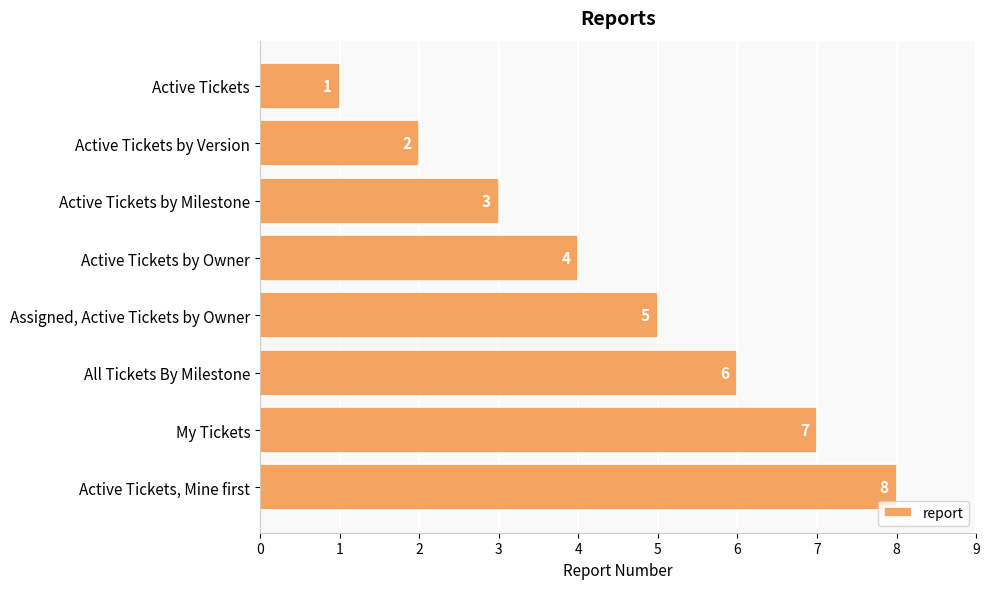

What is the sum of all values?

36